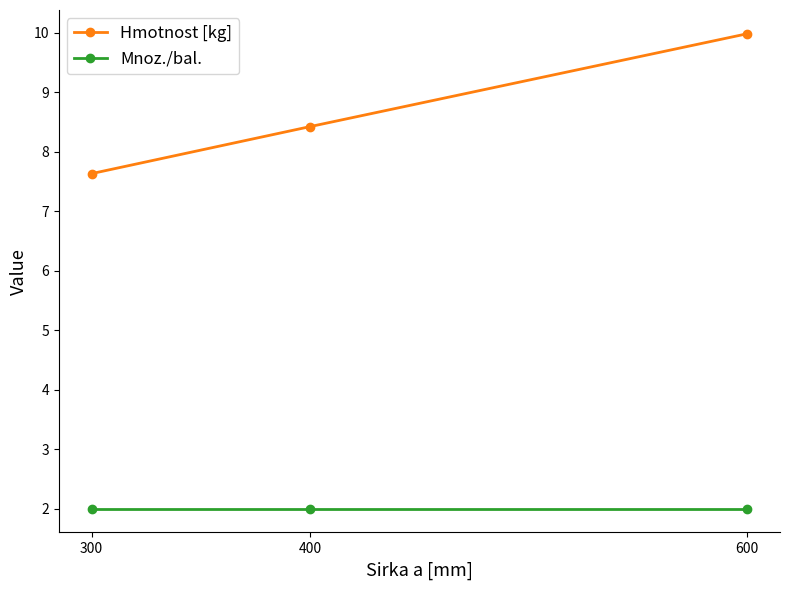

Read the Hmotnost [kg] value at 600.

10.0